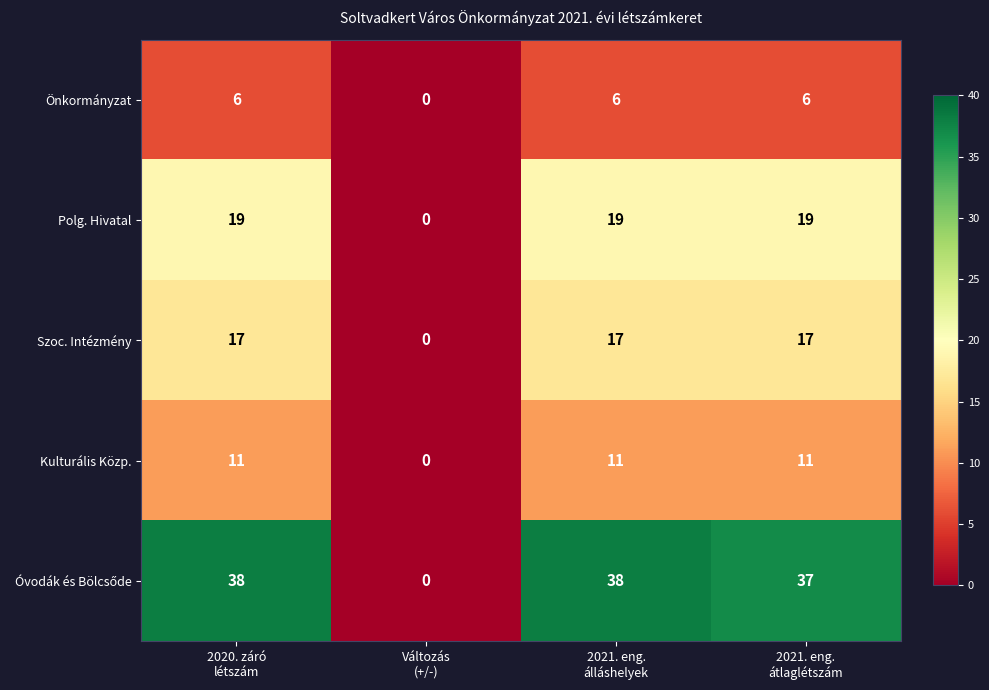

What is the difference between the maximum and minimum values in the Önkormányzat series?

6